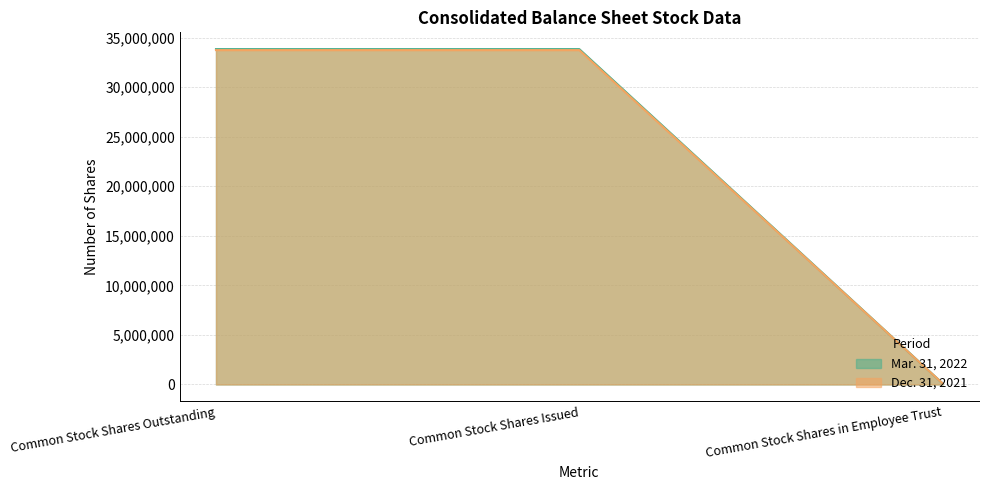

Reading left to right, extract all data points from this chart.

Mar. 31, 2022: 33837815	33837815	109494
Dec. 31, 2021: 33736629	33736629	108433